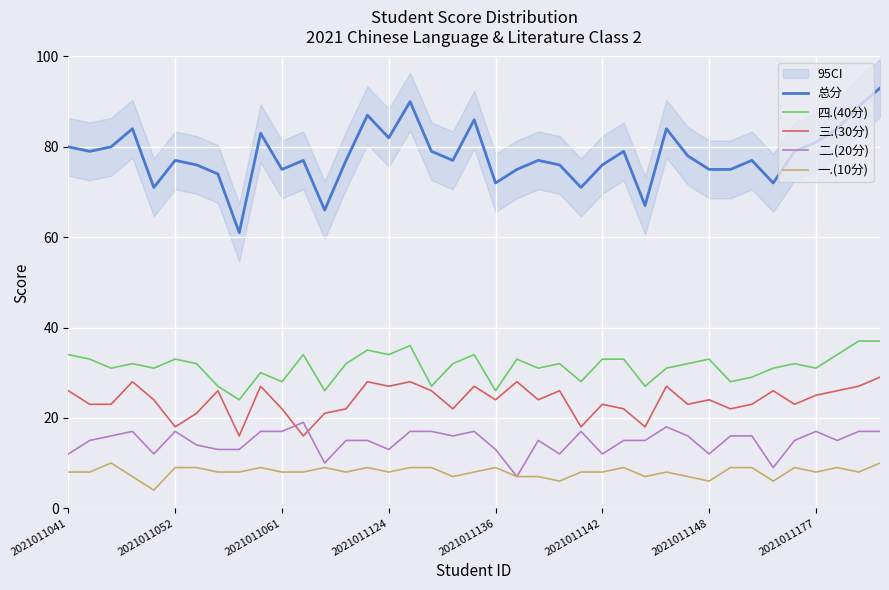

How many lines are shown in the chart?

5